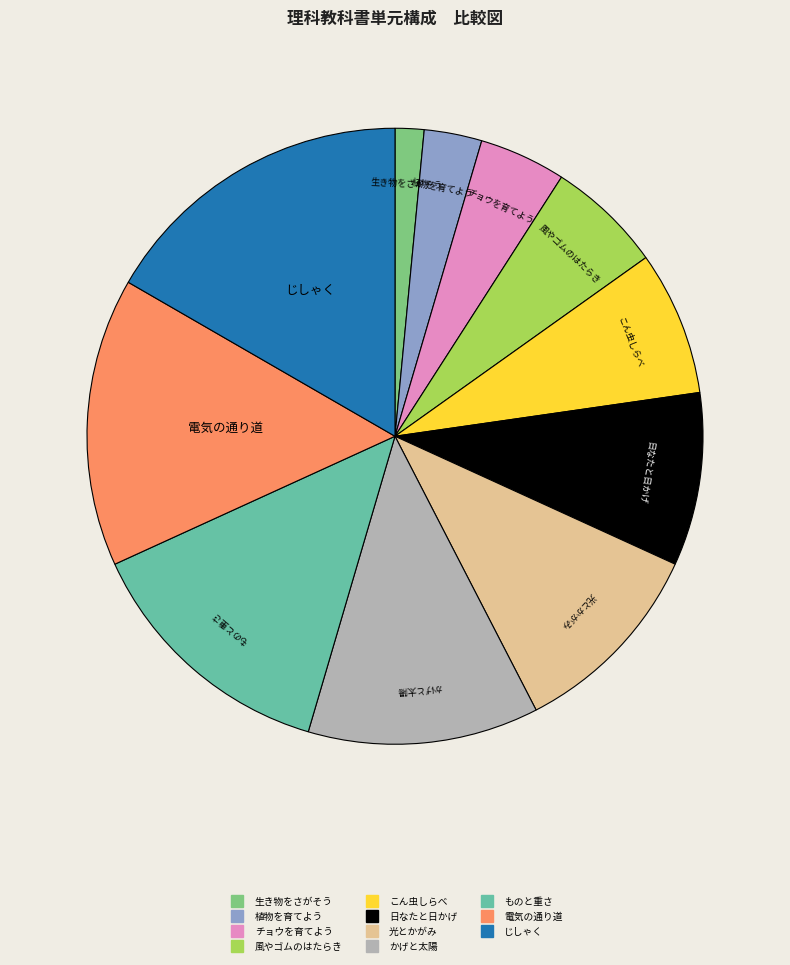

What is the largest slice in the pie chart?

じしゃく